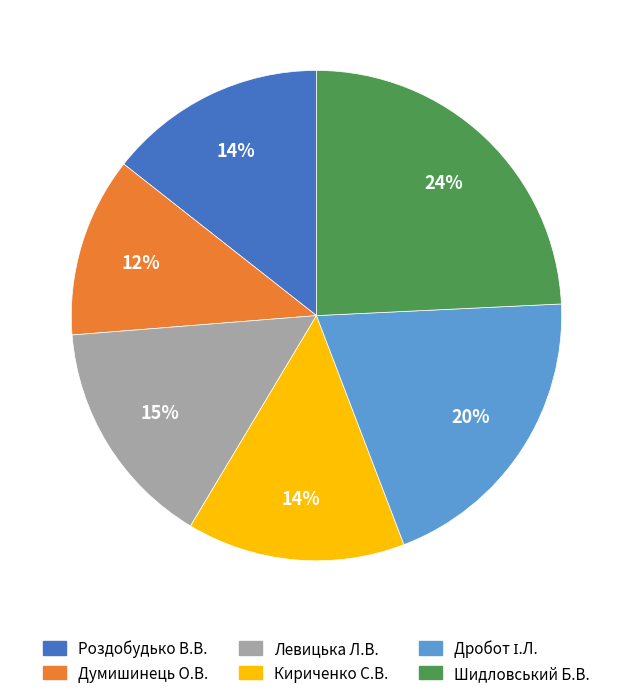

How many segments does this pie chart have?

6